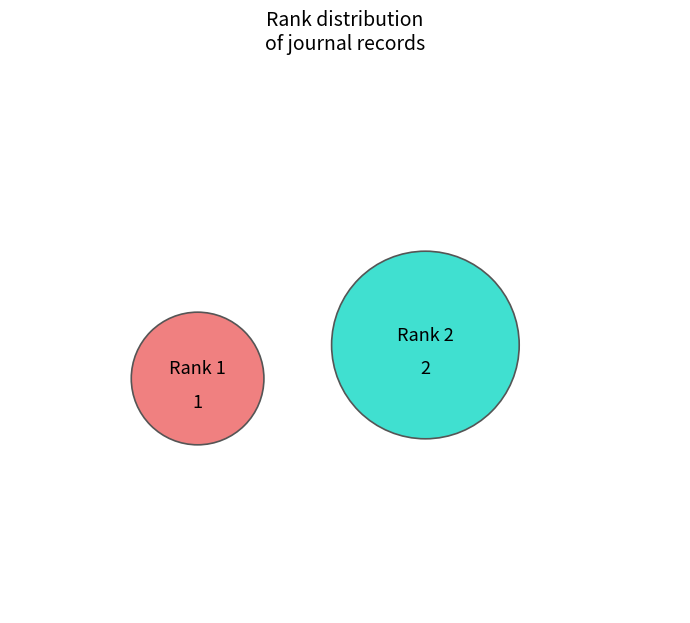

To the nearest percent, what portion does Rank 1 represent?

33%